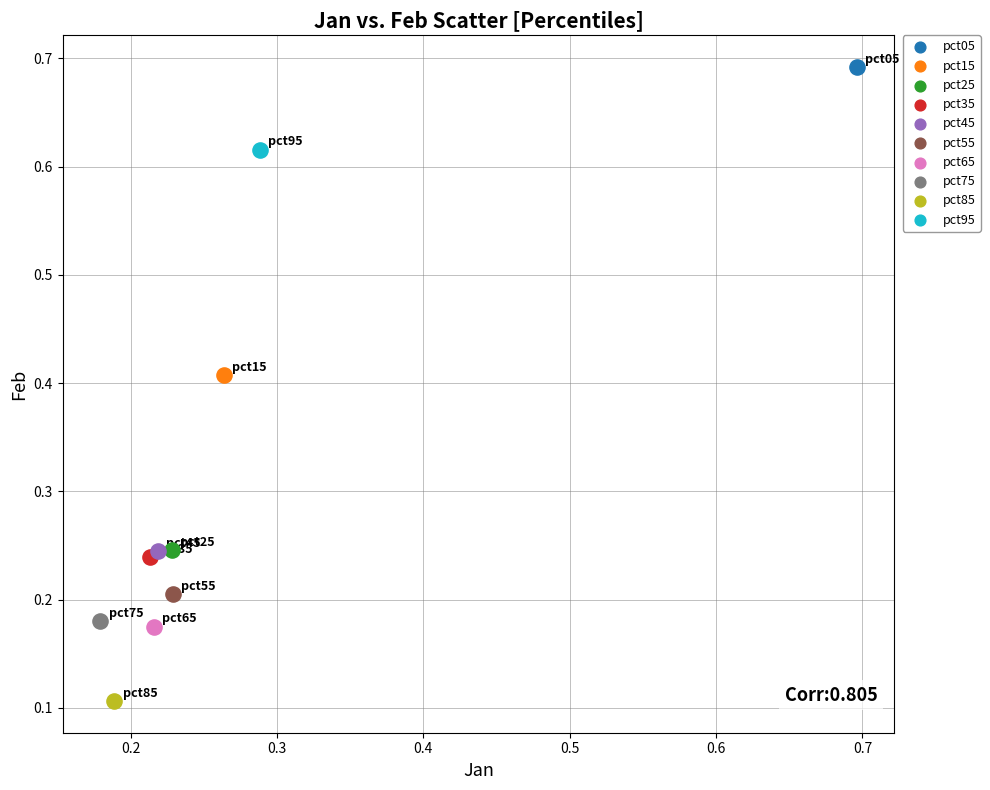

Which series contains the lowest Y value?

pct85